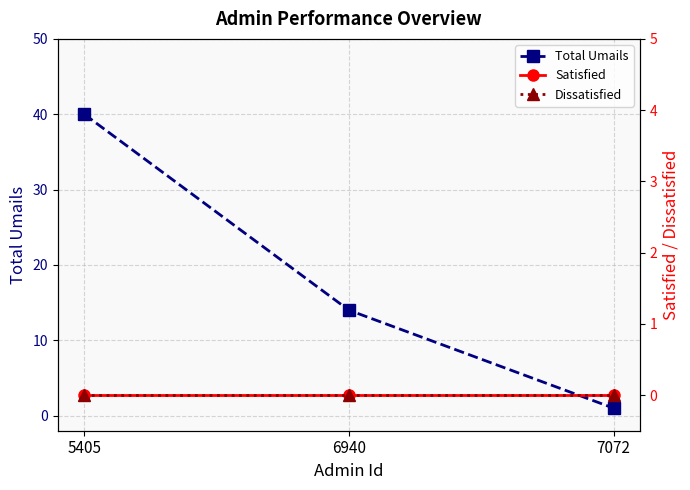

Does the chart display data point markers on the line(s)?

Yes